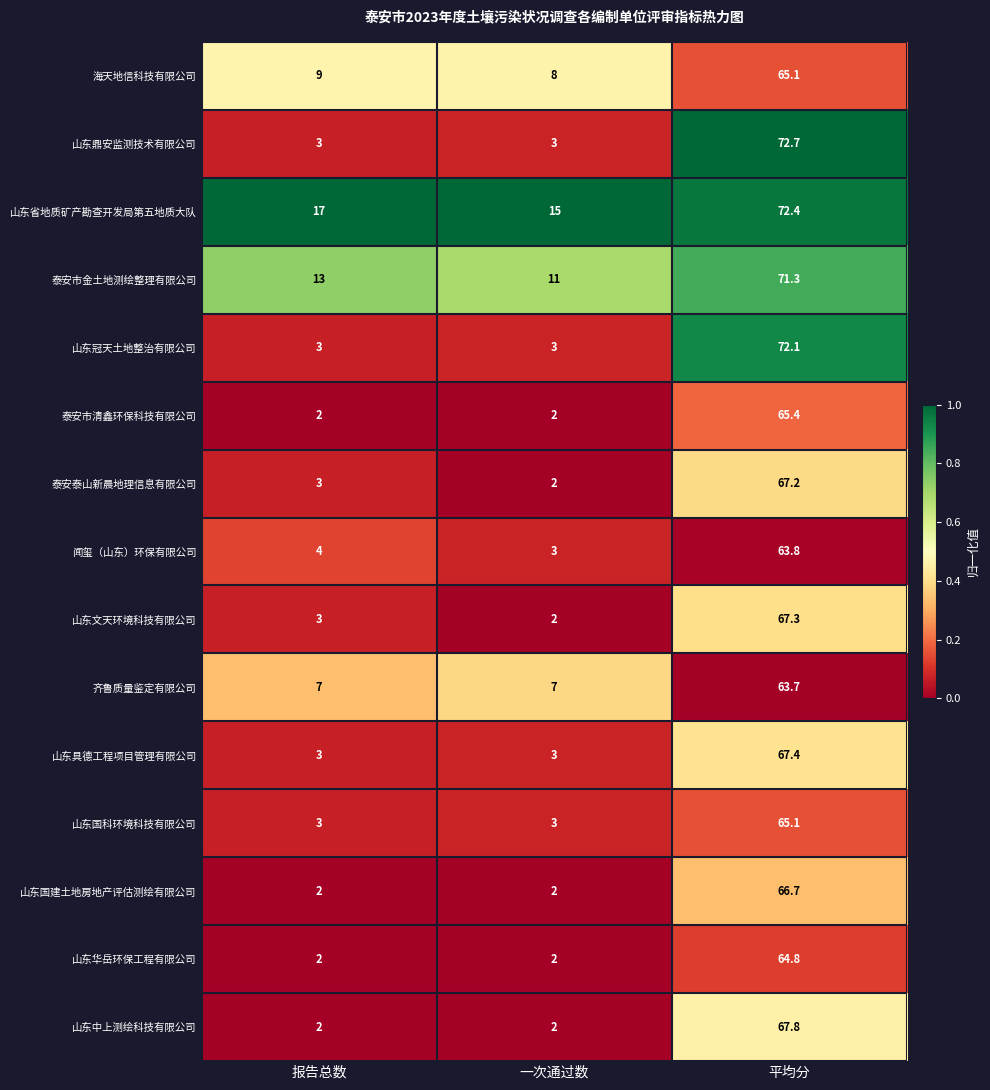

Is the value of 闻玺（山东）环保有限公司 at 报告总数 greater than the value of 山东华岳环保工程有限公司 at 平均分?

No